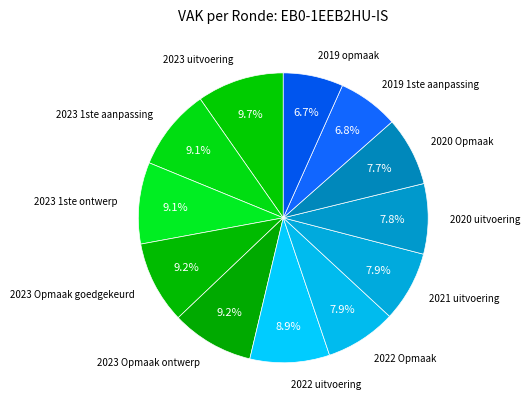

Which category has the biggest portion of the pie?

2023 uitvoering